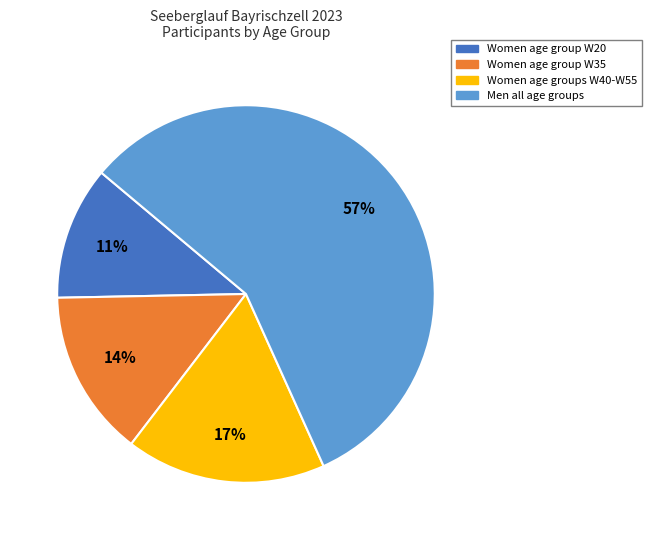

To the nearest percent, what is the difference between the largest and smallest slice percentages?

46%